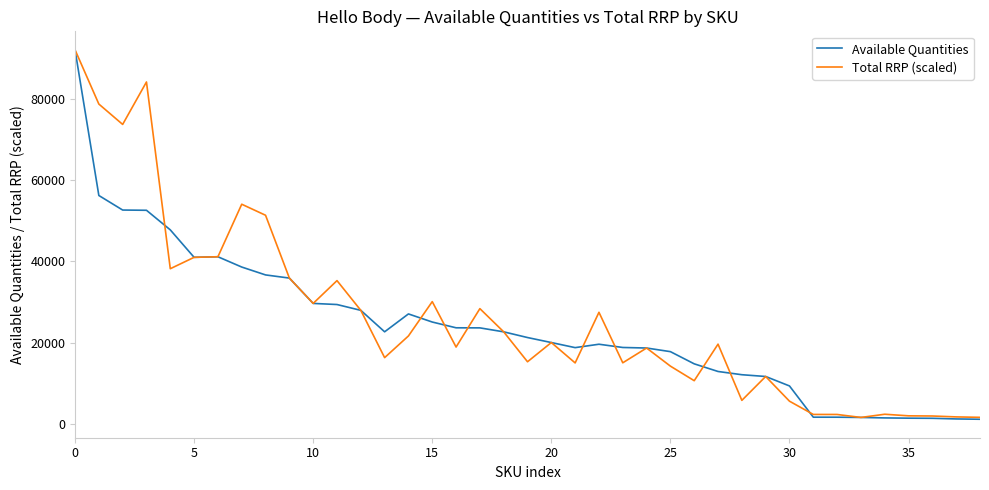

What is the greatest value displayed?

92094.0